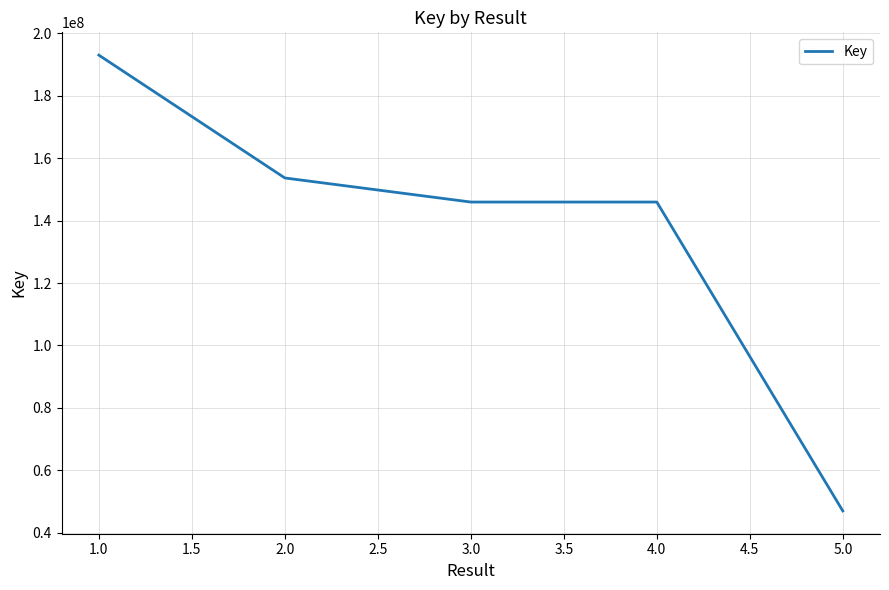

Is this an area chart (filled region under the line)?

No